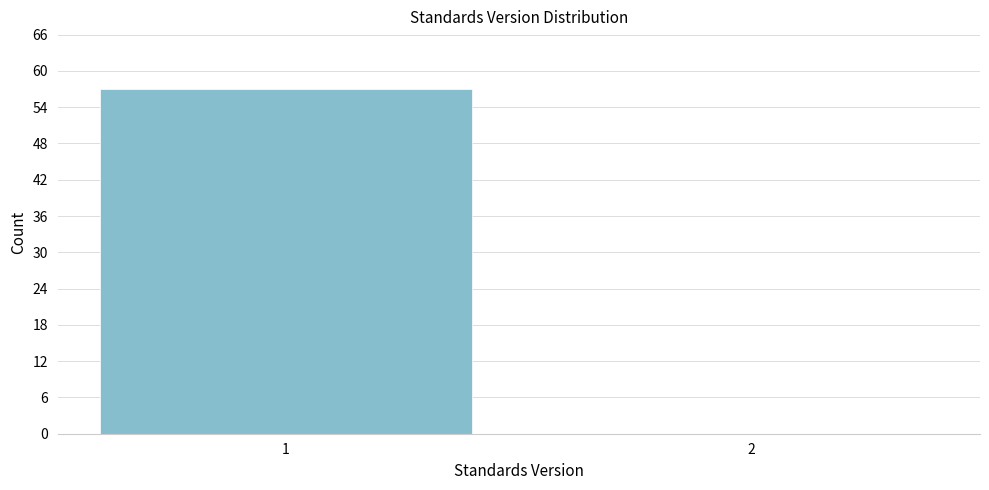

Reading left to right, transcribe all the data shown in this chart.

1=57	2=0